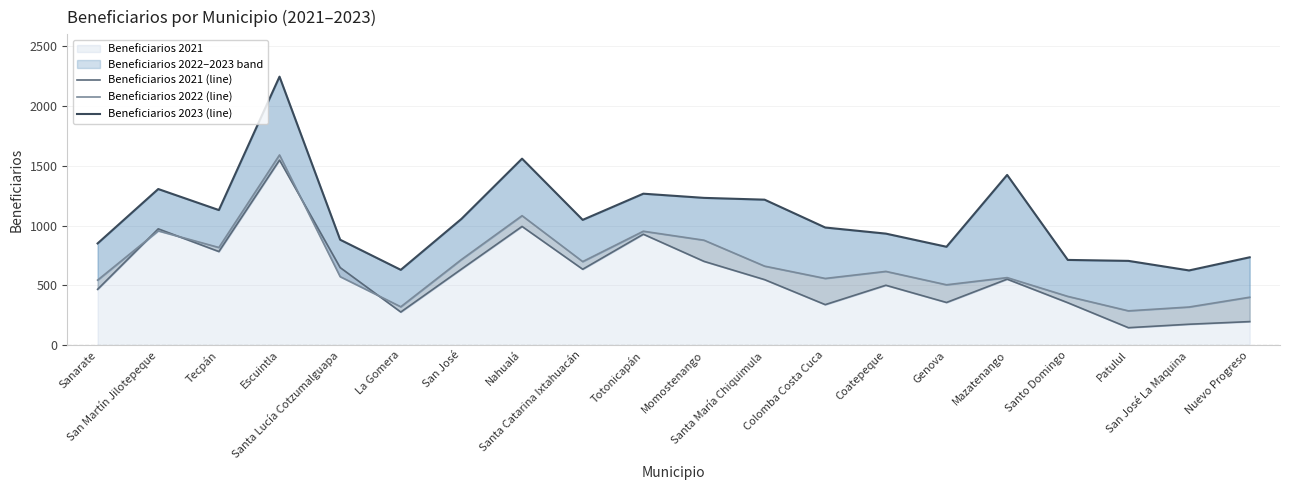

The value of Beneficiarios 2022 (line) at Santa Lucía Cotzumalguapa is 573. True or false?

True